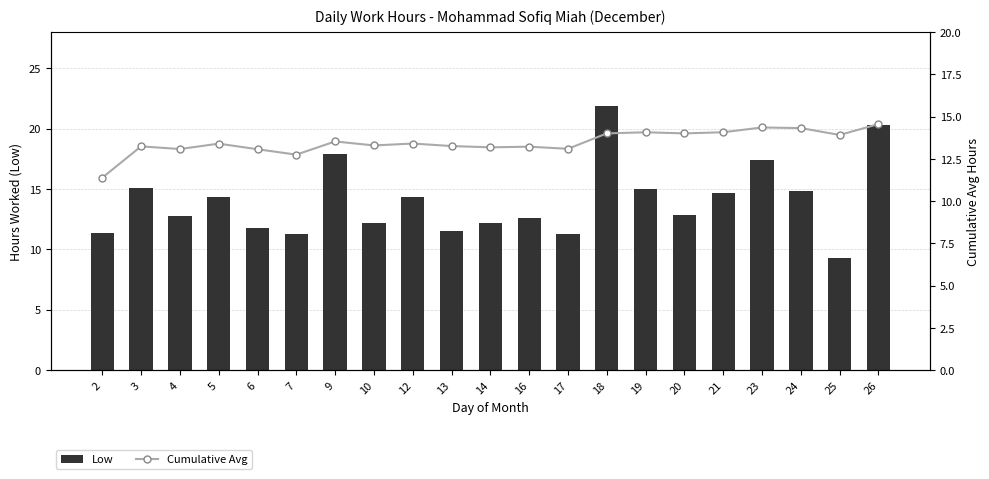

Rank the series by their maximum value, from lowest to highest.

Cumulative Avg, Low